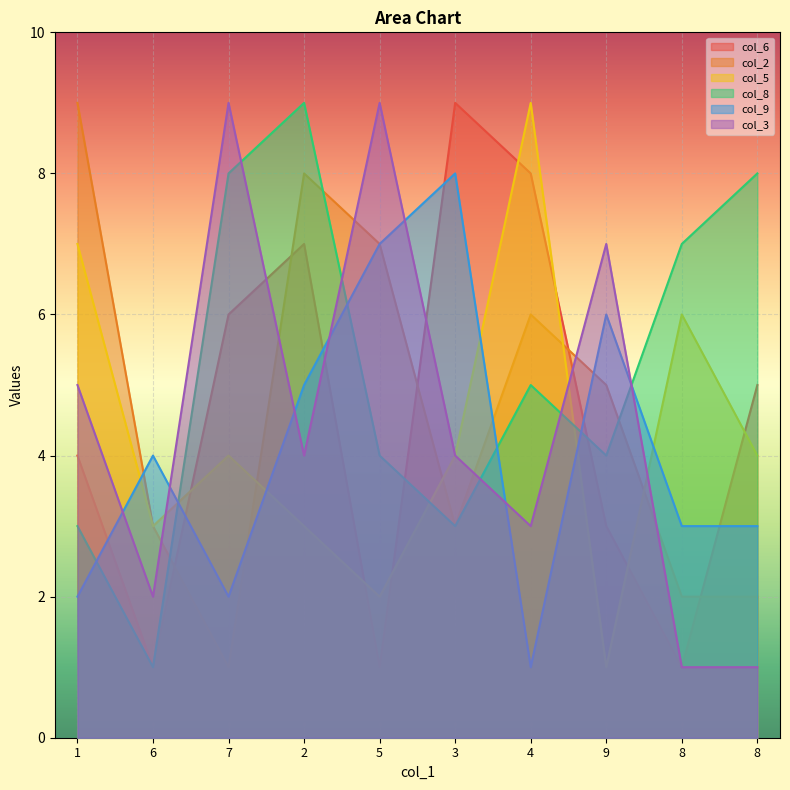

What is the total value across all series at 6?

14